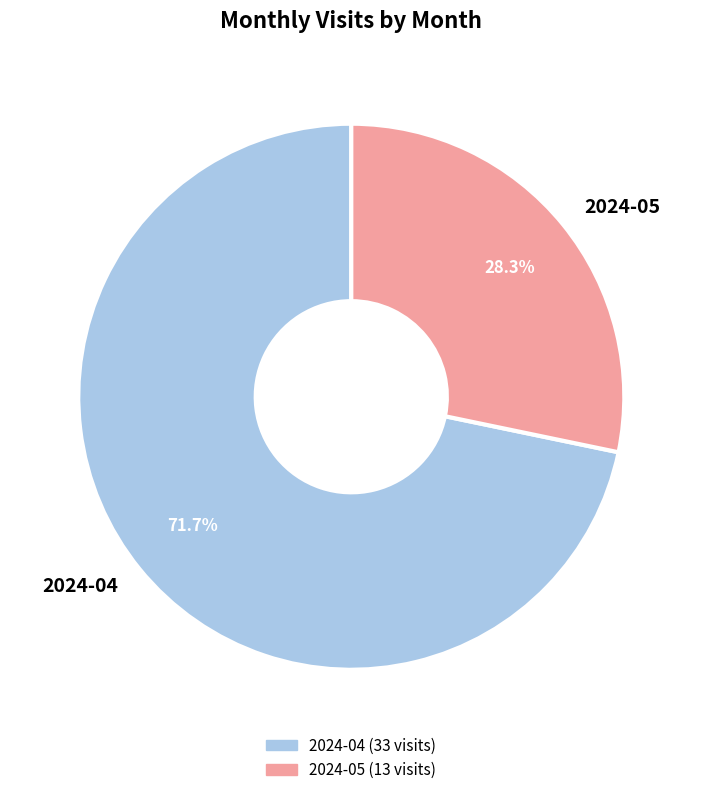

What is the largest slice in the pie chart?

2024-04